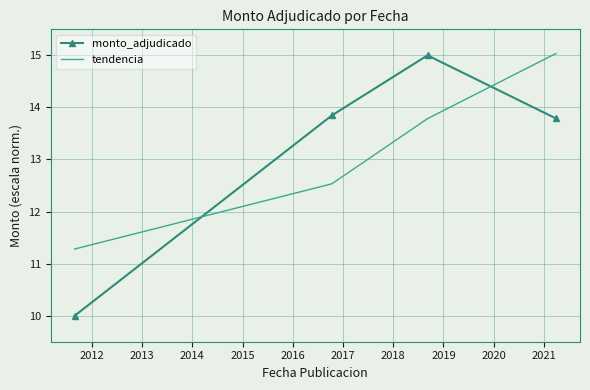

After their last crossing, which series has the higher values: tendencia or monto_adjudicado?

tendencia